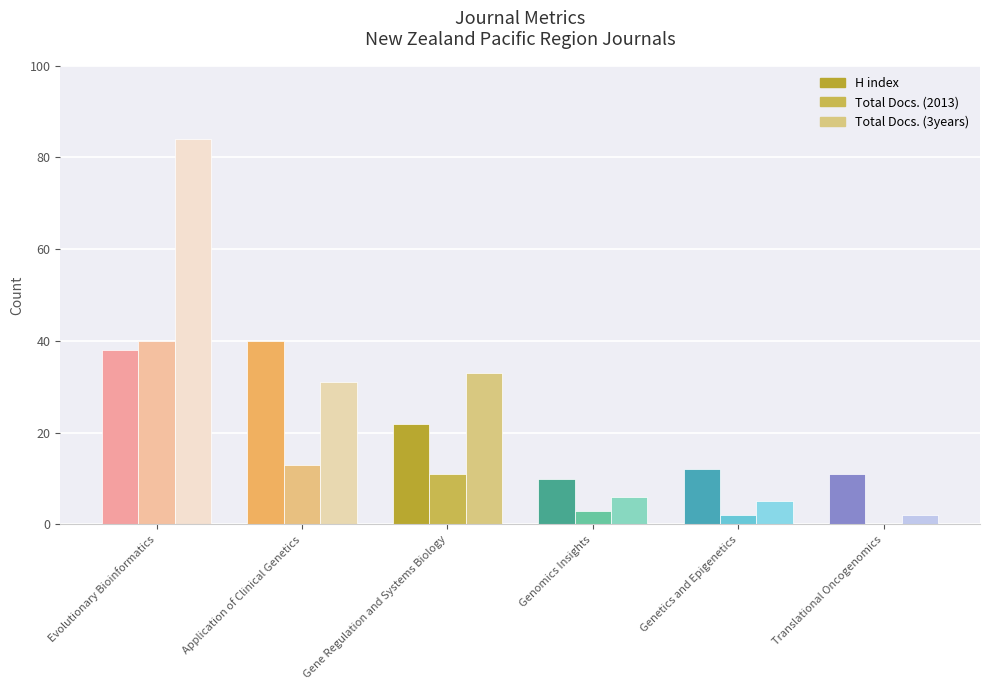

True or false: Total Docs. (3years) has a value of 55 at Application of Clinical Genetics.

False